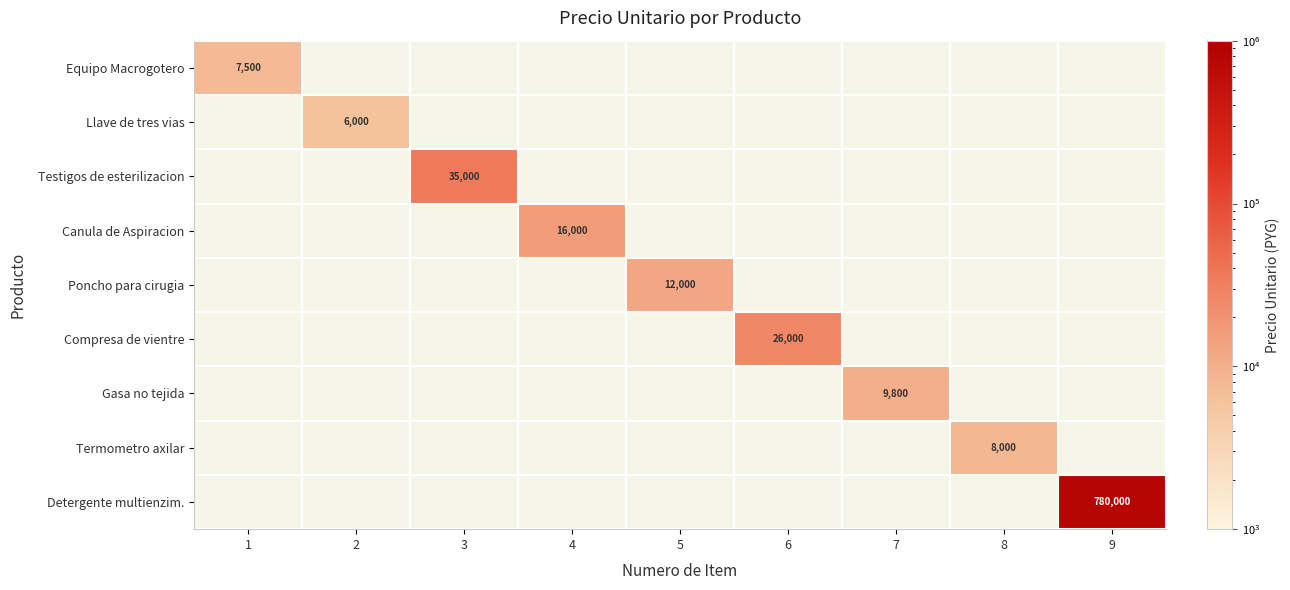

List the labels in order of Poncho para cirugia value, largest first.

1, 2, 3, 4, 5, 6, 7, 8, 9